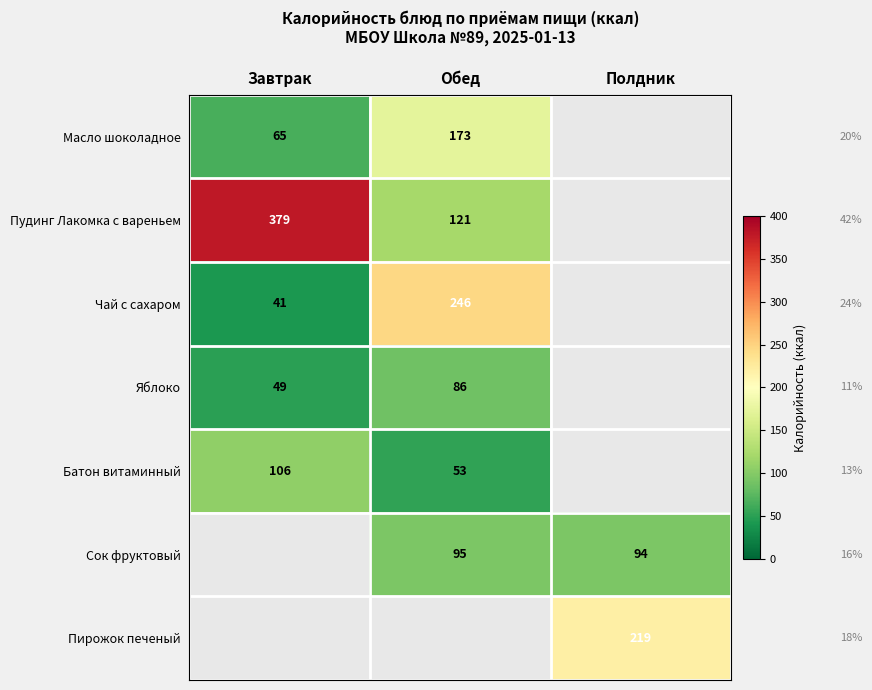

The value of Сок фруктовый at Обед is 95. True or false?

True